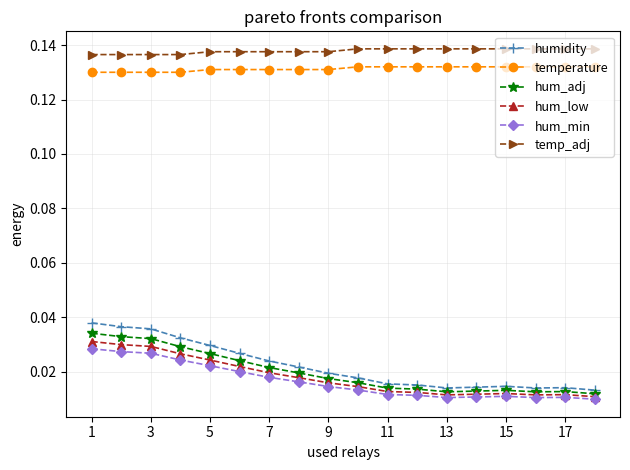

Which series has the largest range (max minus min)?

humidity